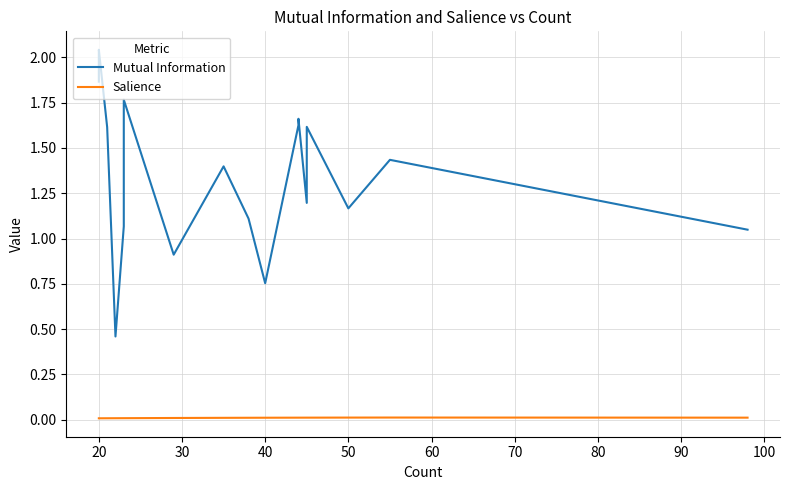

True or false: Salience and Mutual Information intersect in this chart.

False